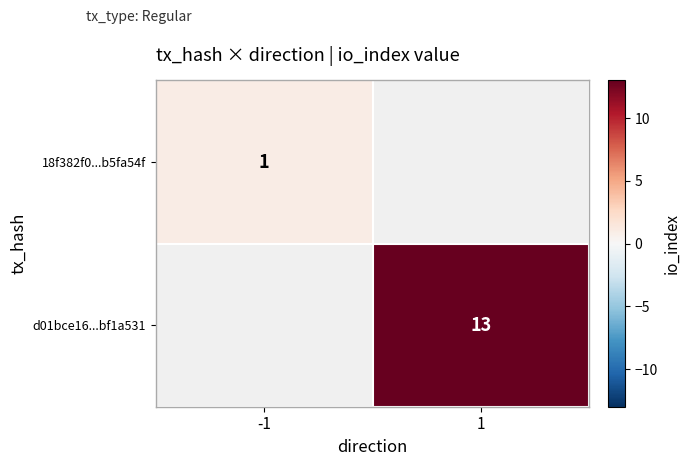

Which category has the highest value across all series?

1